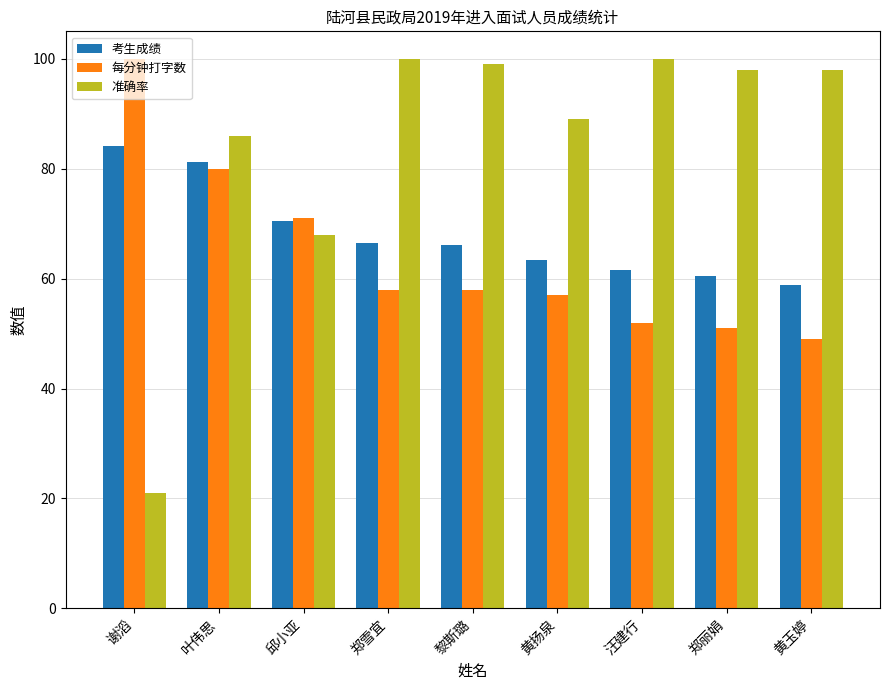

Is the value of 准确率 at 黎斯璐 greater than the value of 每分钟打字数 at 黄扬泉?

Yes